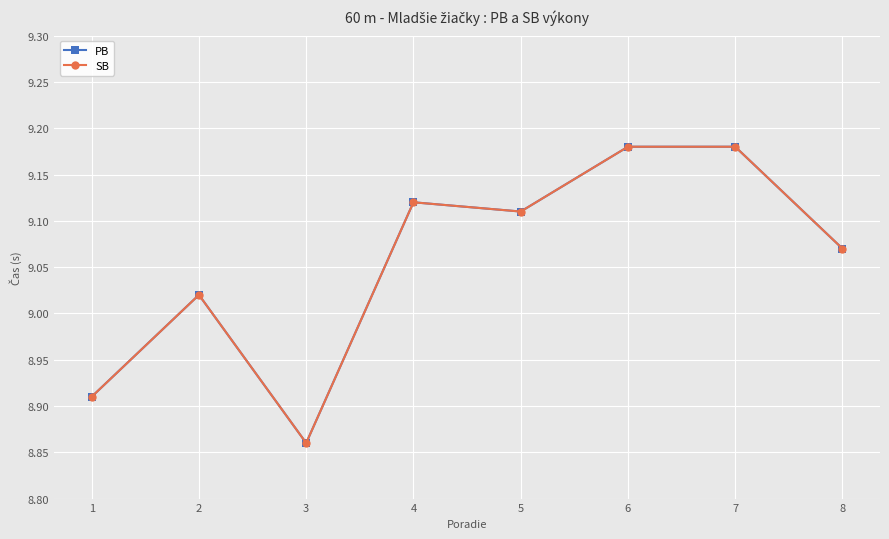

Rank the categories by PB value from highest to lowest.

6, 7, 4, 5, 8, 2, 1, 3